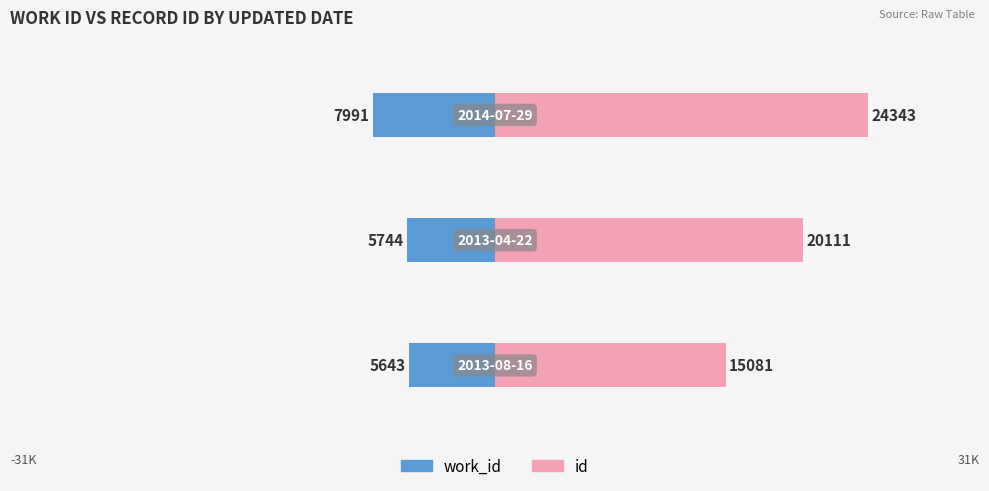

Which series has the largest total across all categories?

id